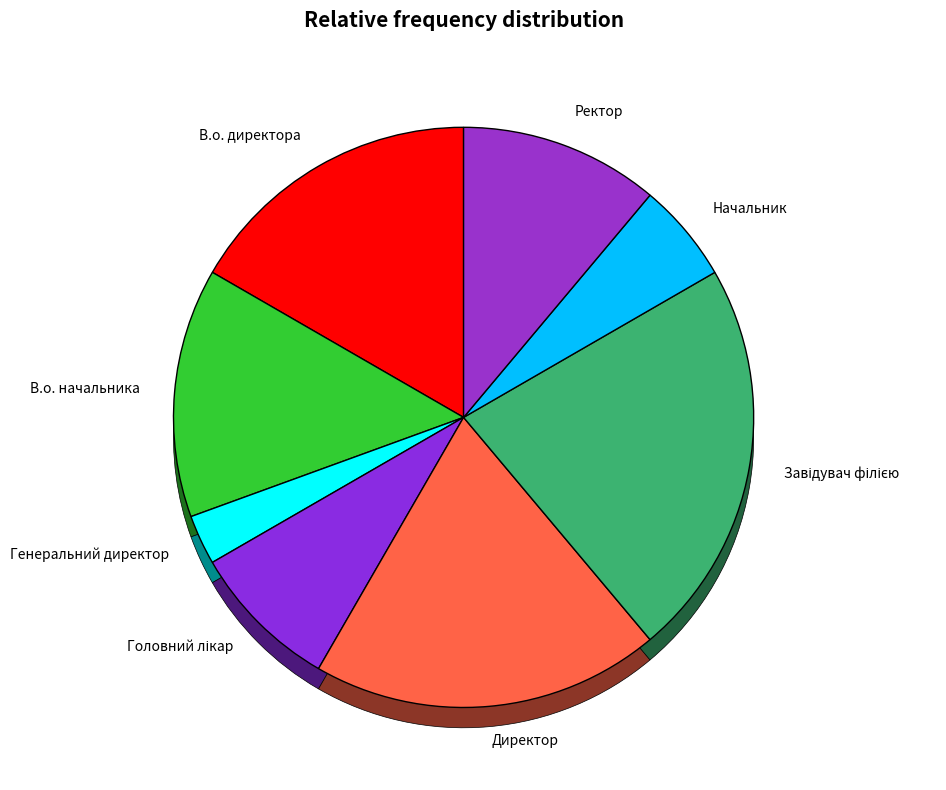

Which category has the biggest portion of the pie?

Завідувач філією